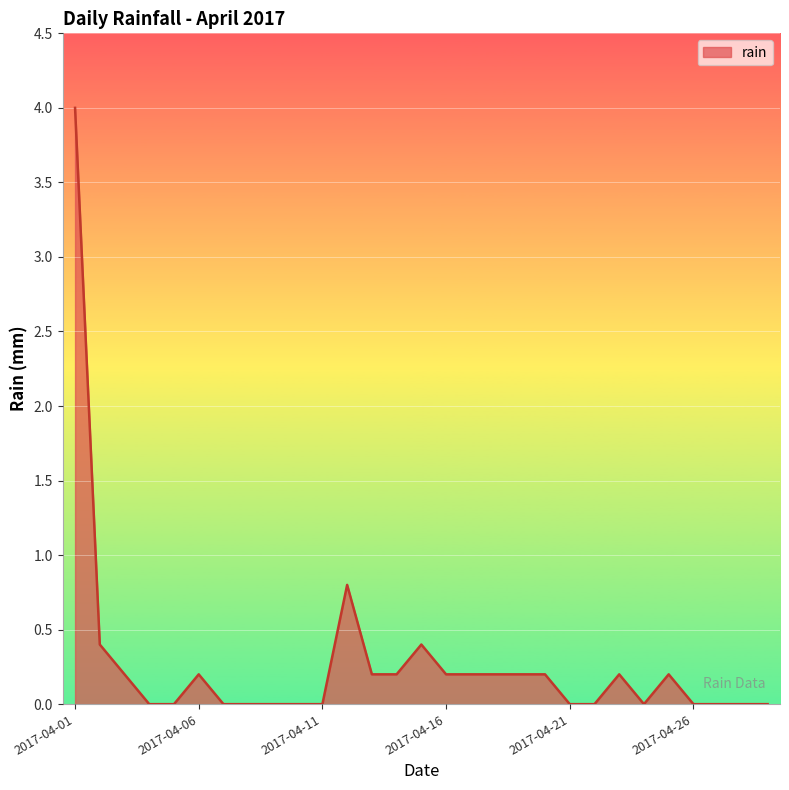

Count the number of data series in this chart.

1